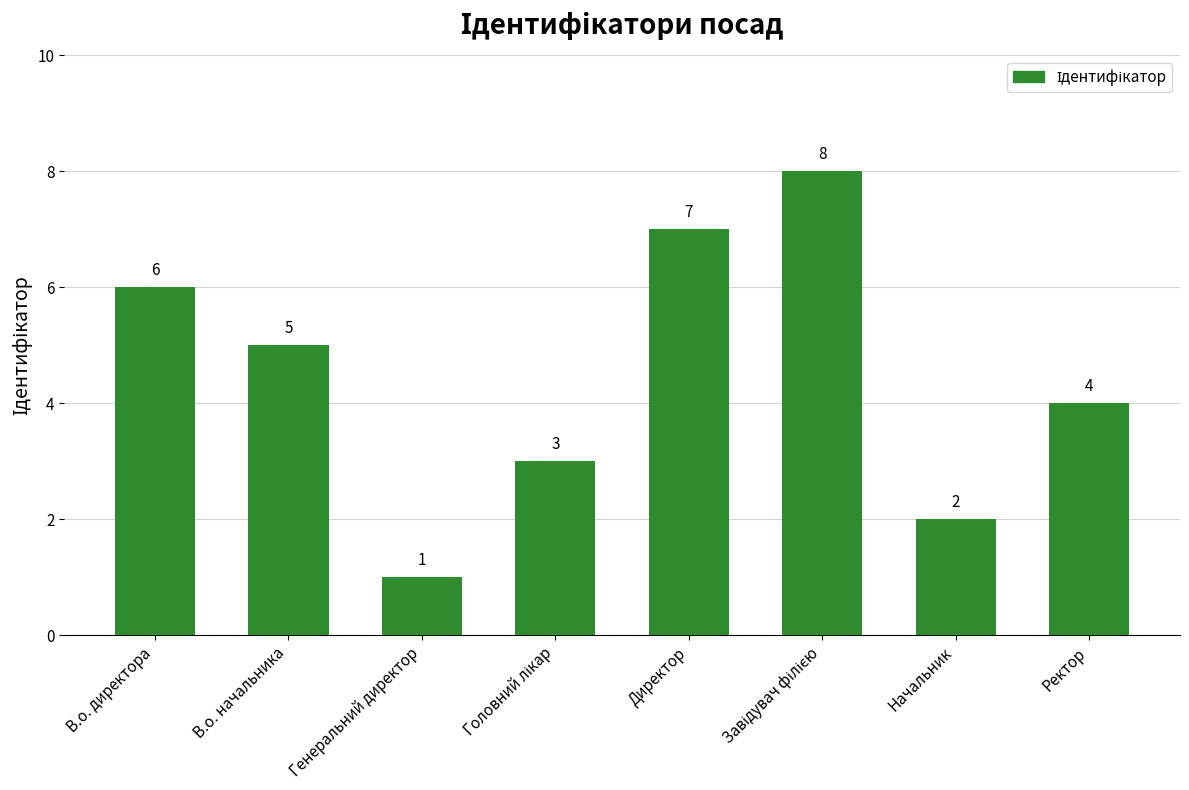

Between Ректор and Начальник, which is larger?

Ректор